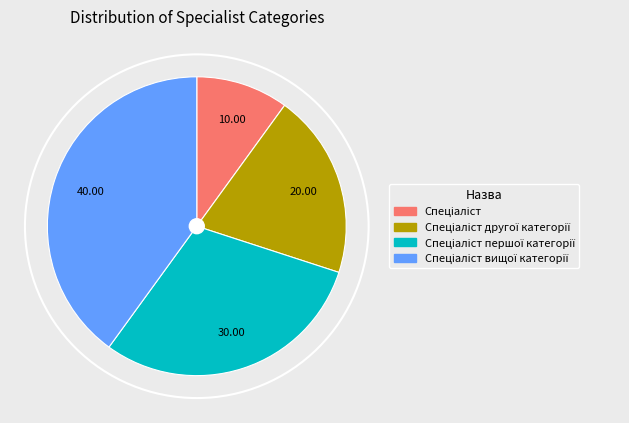

Is there a majority slice in this chart?

No